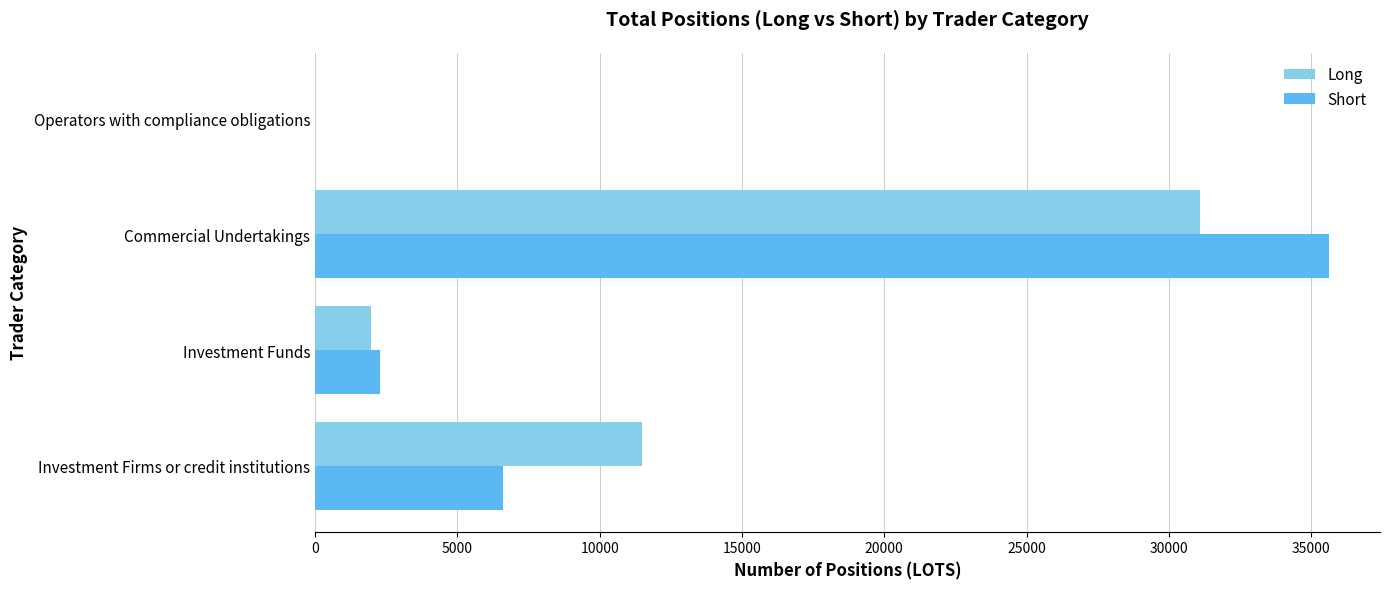

What is the maximum value for Short?

35634.4